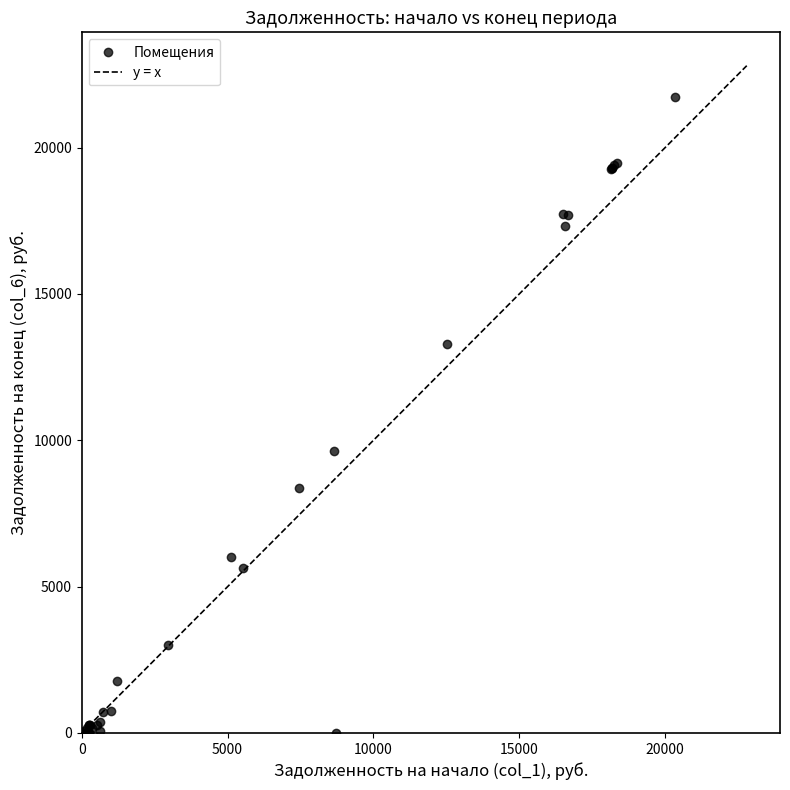

What Y value in the scatter plot is closest to 10856?

9620.2